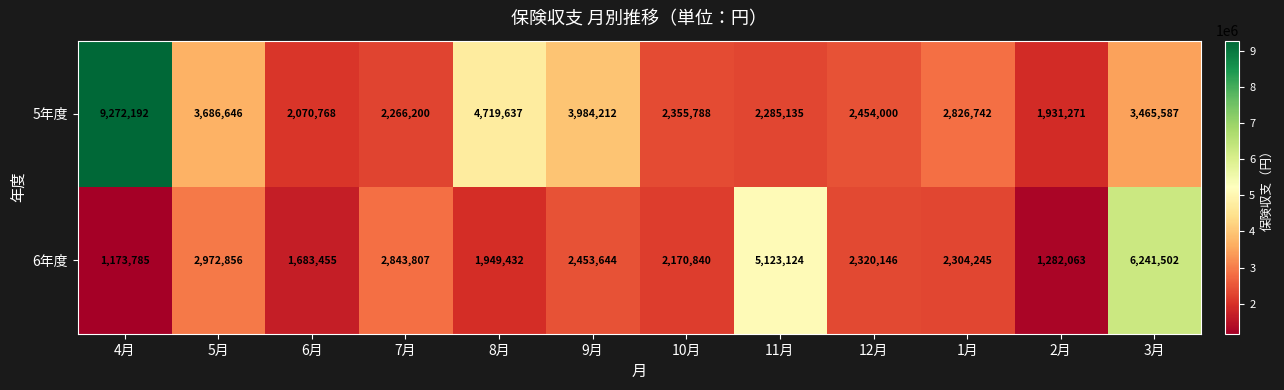

What is the difference between the 5年度 values at 5月 and 3月?

221059